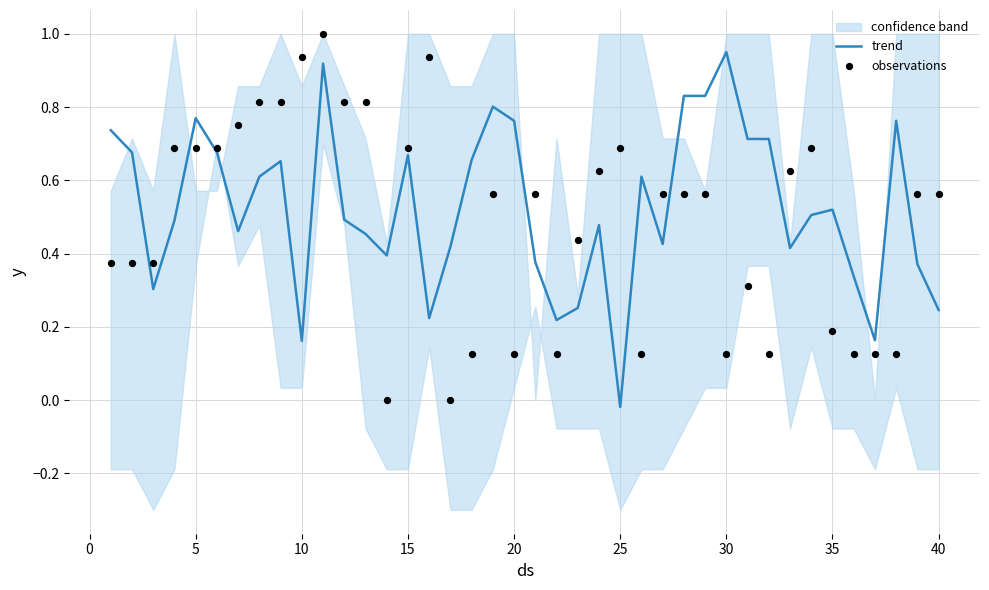

The trend series shows 0.2 at 15. True or false?

False